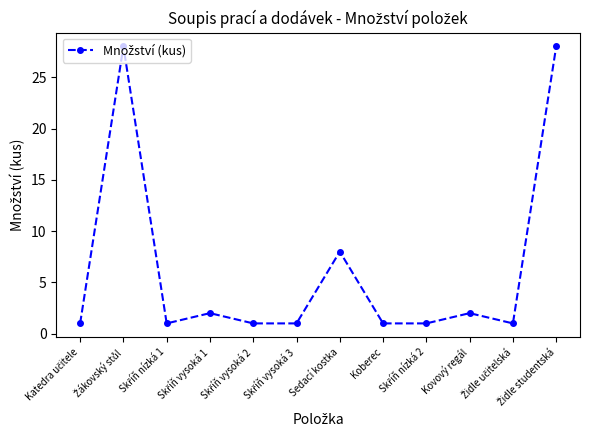

What is the value of the 4th point from the left?

2